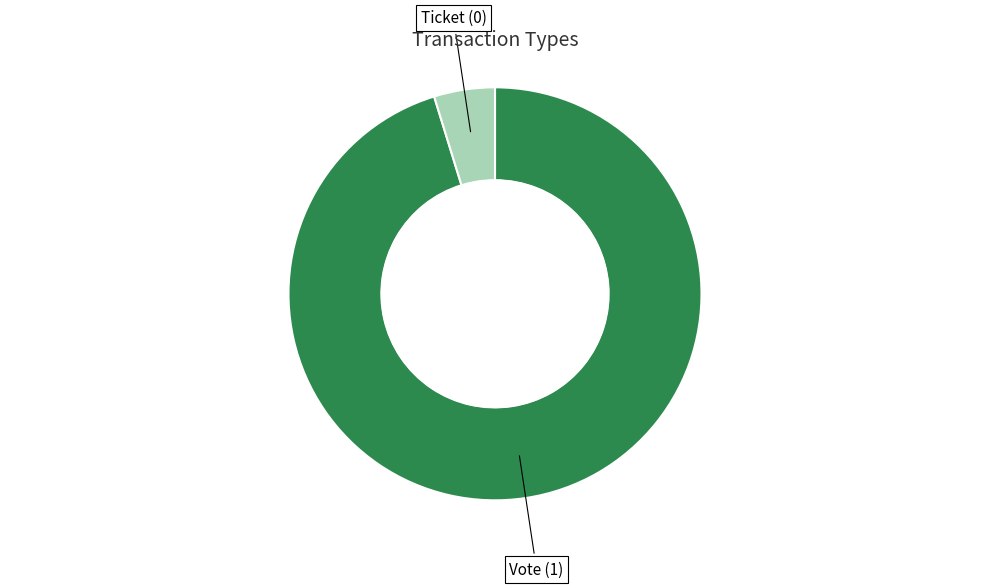

Do Ticket and Vote together represent more than half of the pie?

Yes